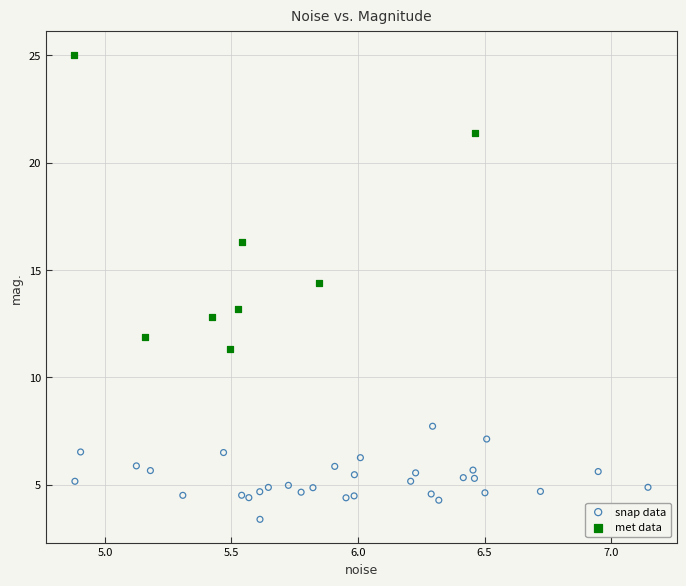

Which series reaches the minimum Y coordinate?

snap data